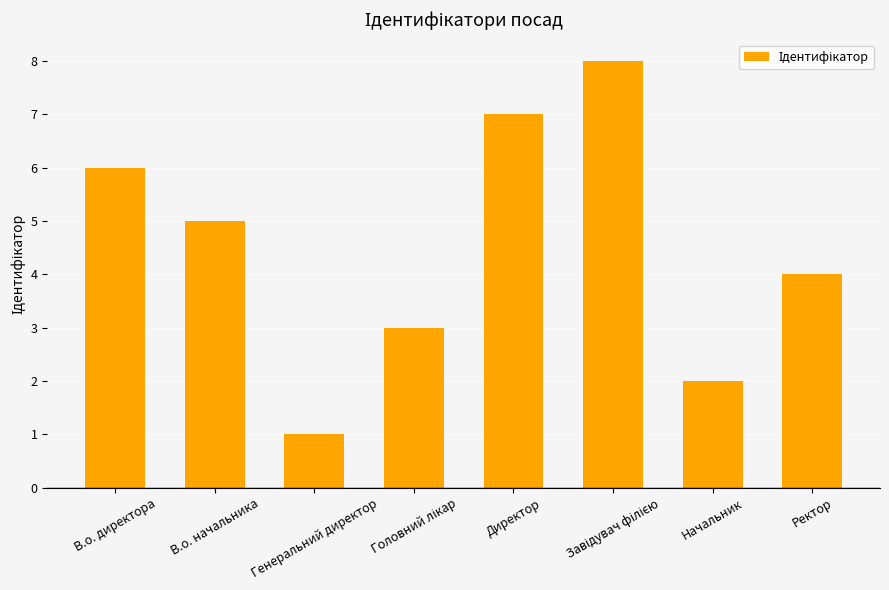

What is the label of the 2nd bar from the right?

Начальник